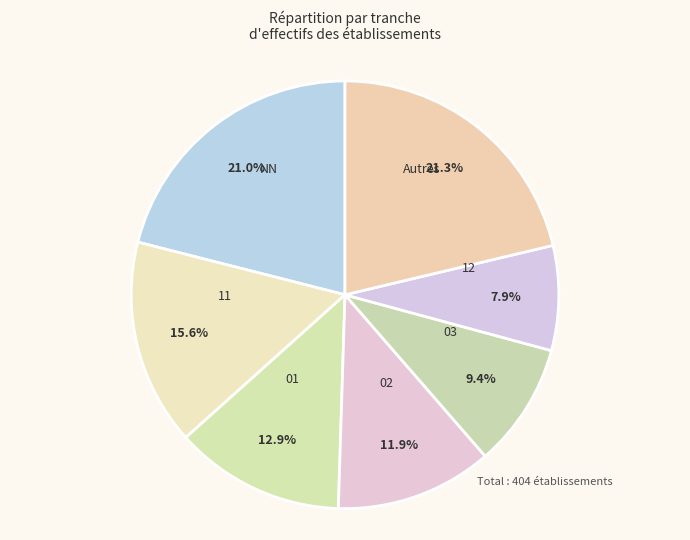

Which category has the smallest portion of the pie?

12